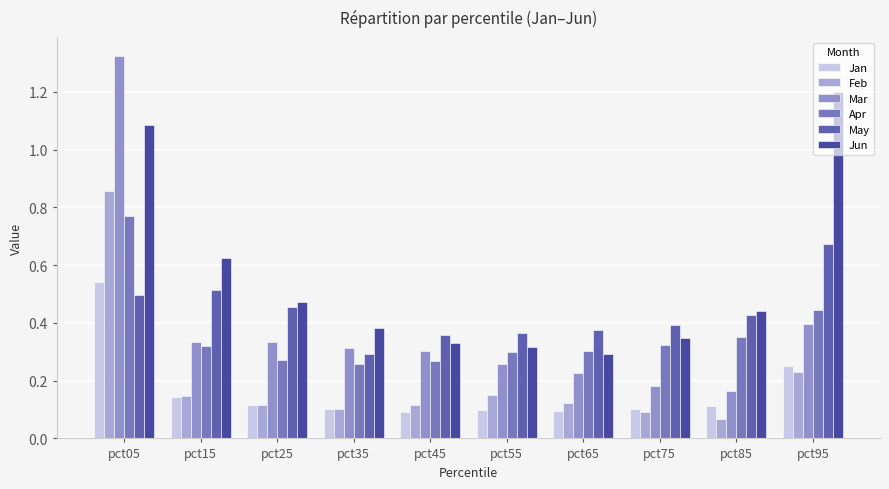

Does the chart contain stacked bars?

No